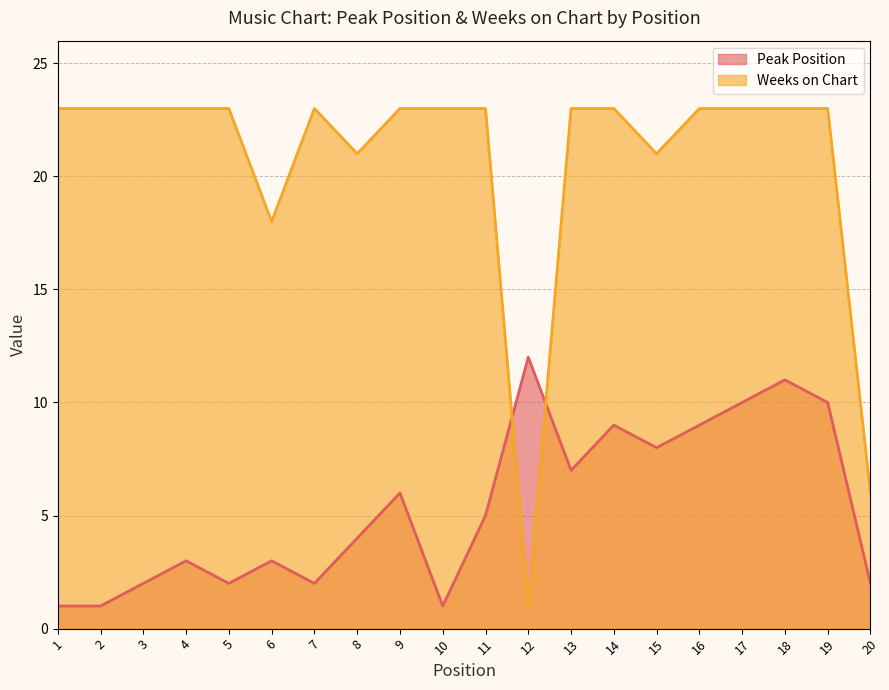

At which label does Peak Position reach its minimum?

1